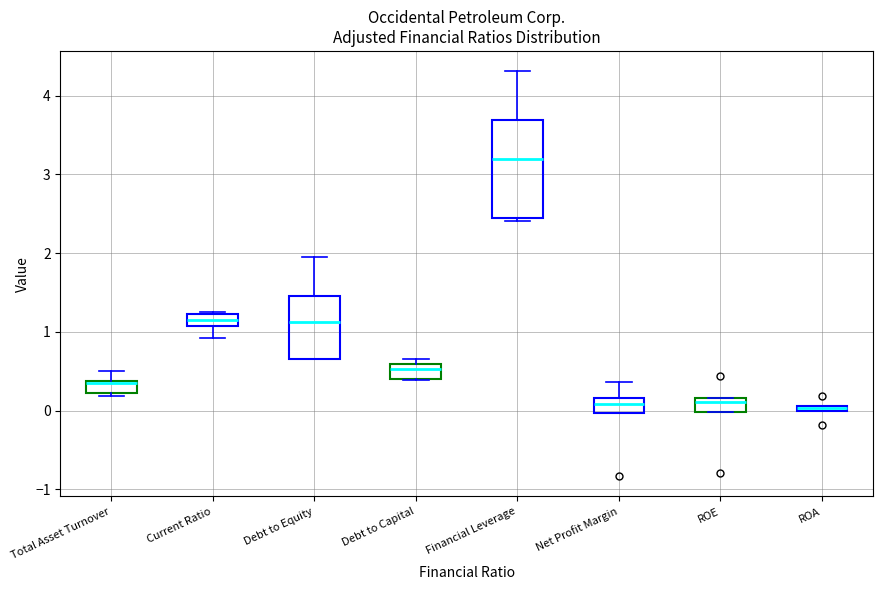

Where does the median line of the box for Net Profit Margin sit on the y-axis? The values are not printed on the chart, so give them approximately, as read against the axis.

0.1